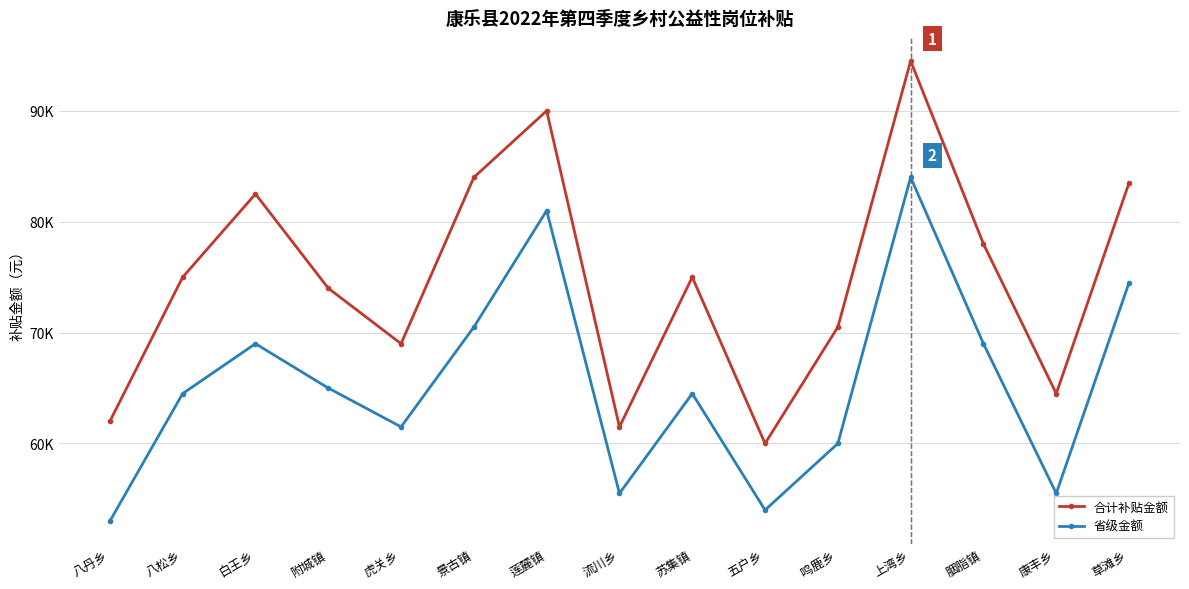

True or false: 省级金额 and 合计补贴金额 intersect in this chart.

False